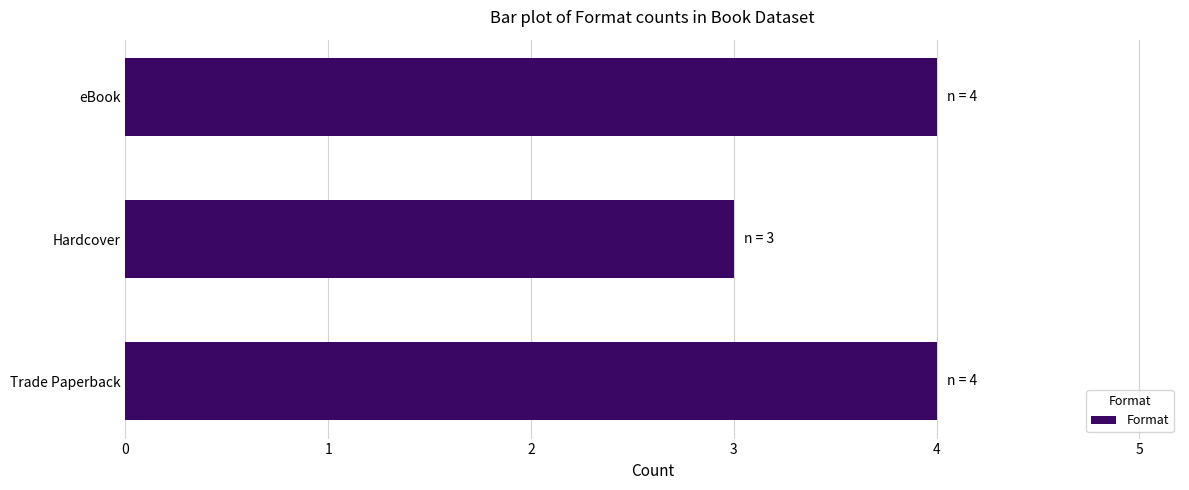

Count the number of data series in this chart.

1